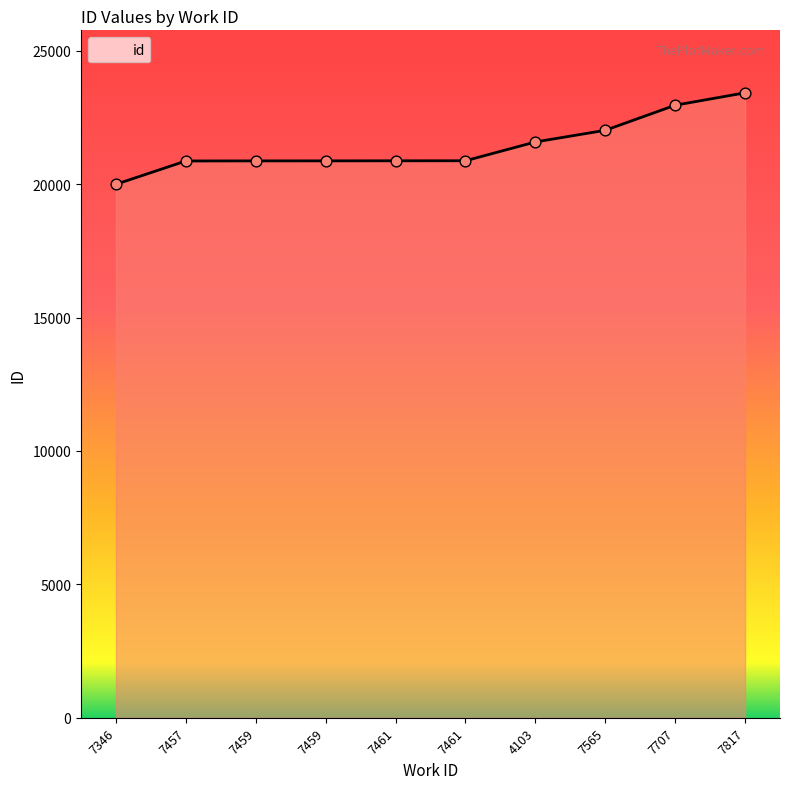

Does the chart have visible grid lines?

No